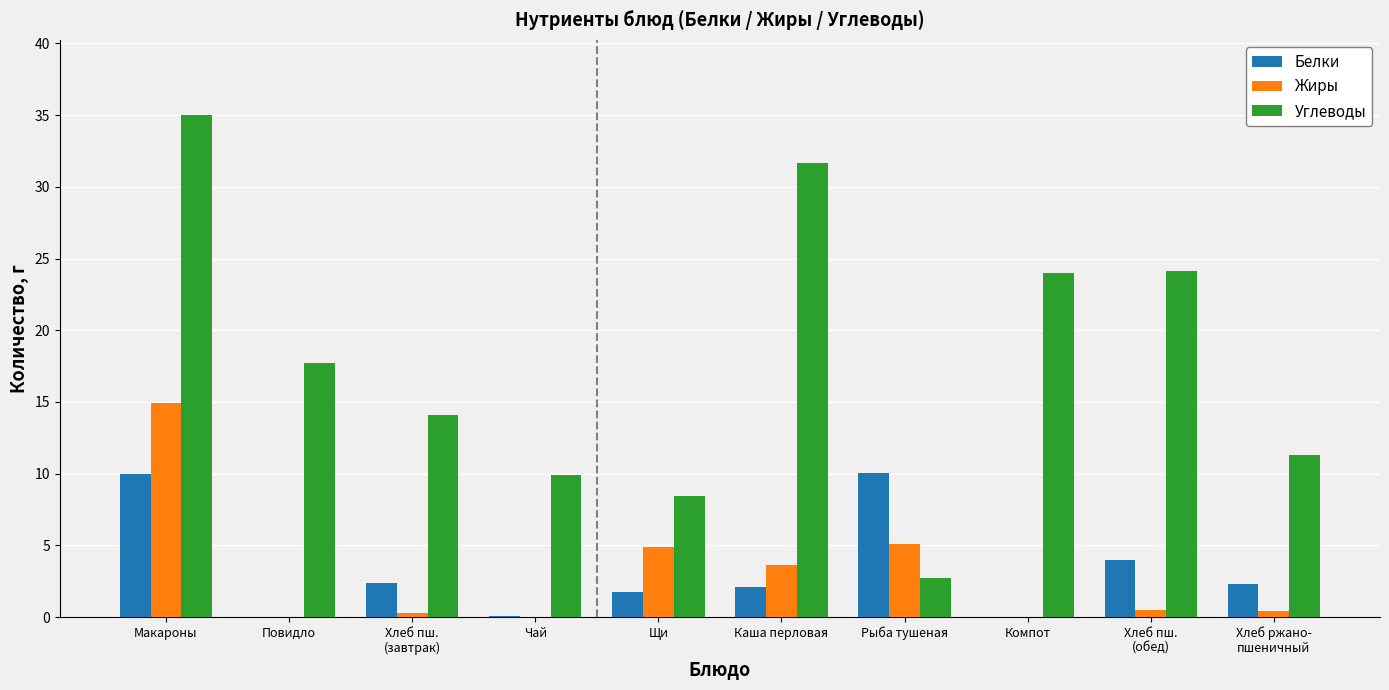

How many values in the Углеводы series exceed 17?

5